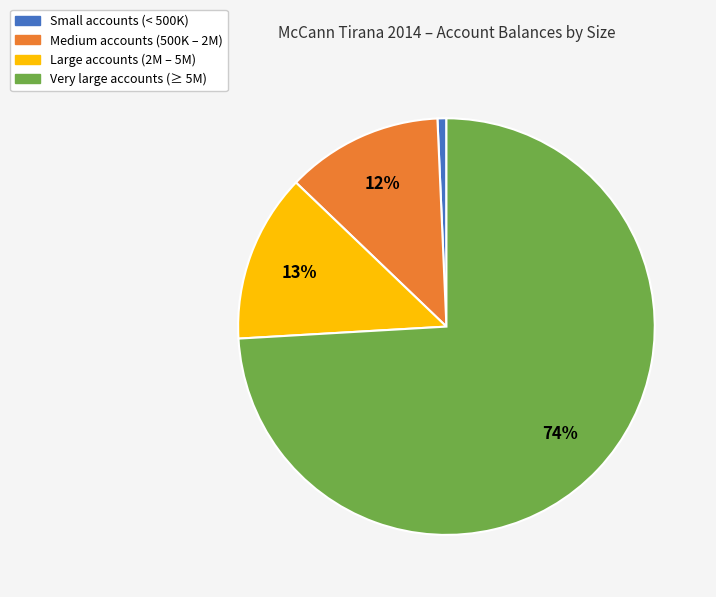

To the nearest percent, what is the difference between the largest and smallest slice percentages?

73%